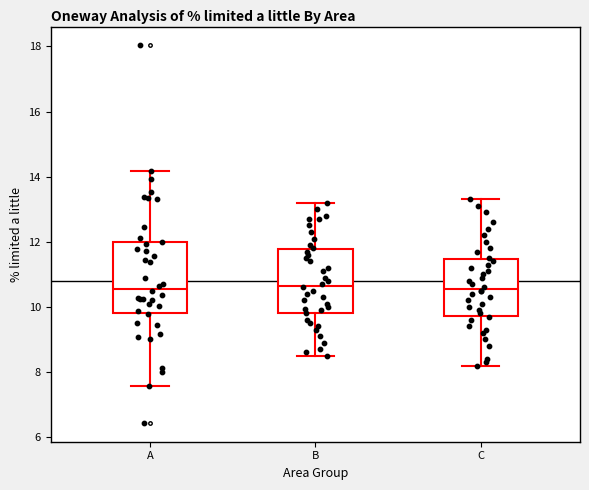

Reading left to right, transcribe this box plot: for each box, give where its median line is, the range the box spans, and where its two whiskers end, as read against the y-axis. The values are not printed on the chart, so give them approximately, as read against the axis.

A: median 10.6, box 9.8 to 12.0, whiskers 7.6 to 14.2
B: median 10.6, box 9.8 to 11.8, whiskers 8.6 to 13.2
C: median 10.6, box 9.8 to 11.4, whiskers 8.2 to 13.4